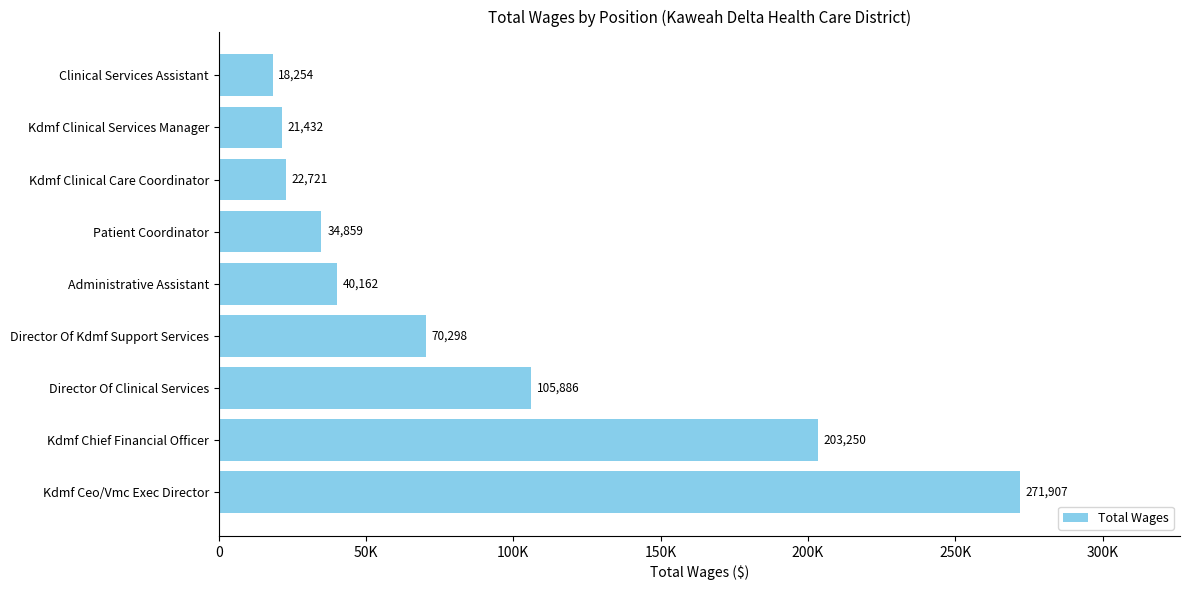

What is the difference between the maximum and minimum values?

253653